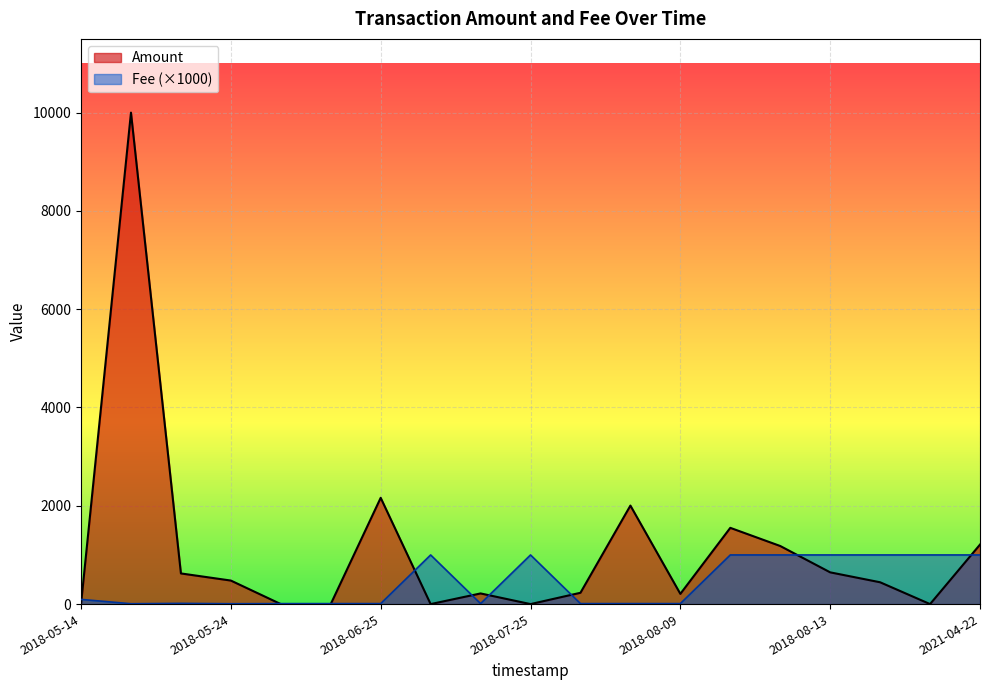

List the series in order of their peak value, highest first.

Amount, Fee (×1000)